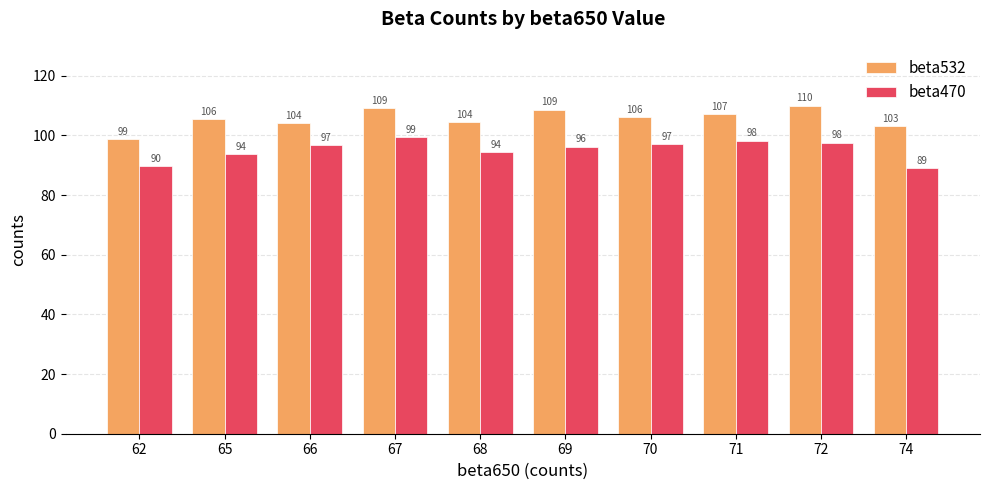

What are all the series names shown in the legend?

beta532, beta470